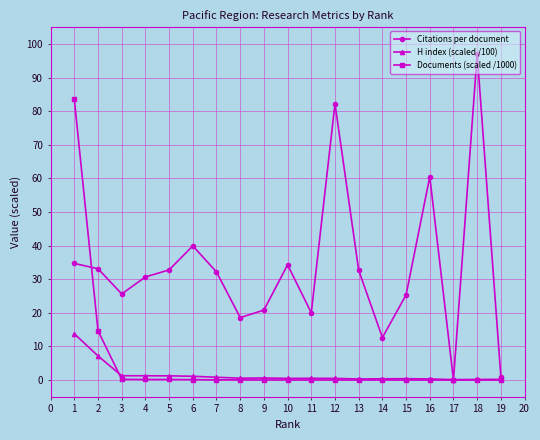

What is the greatest value displayed?

97.0